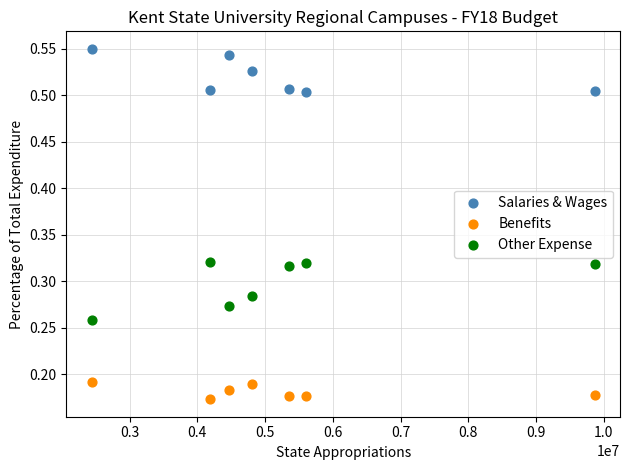

Which series has the widest spread of Y values?

Other Expense